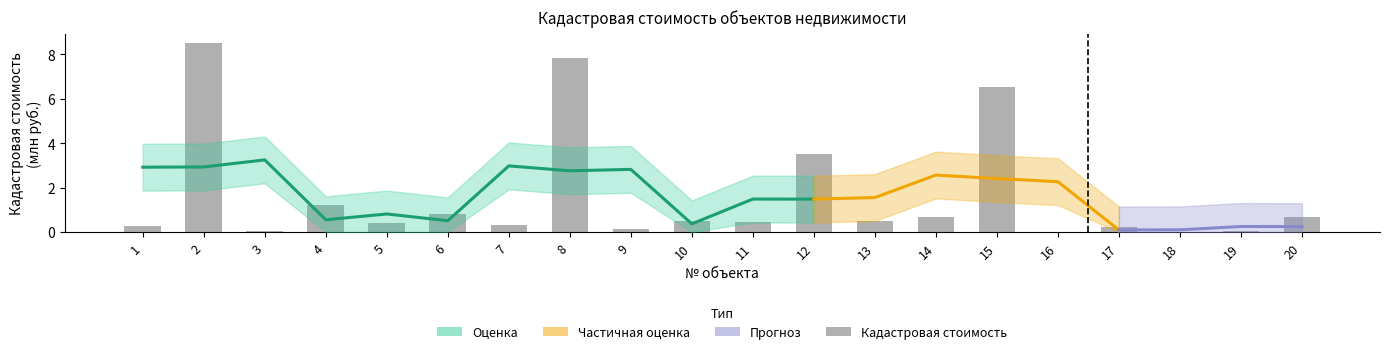

True or false: the data shows 0.7 at 13.

False